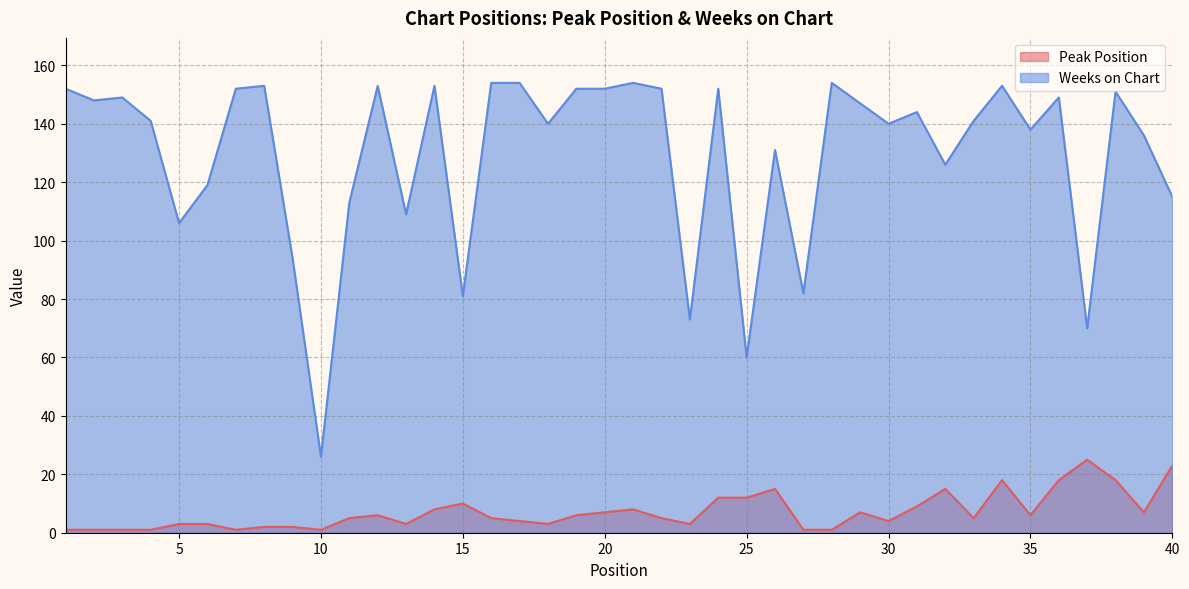

Reading left to right, list all the values displayed in this chart.

Peak Position: 1=1	2=1	3=1	4=1	5=3	6=3	7=1	8=2	9=2	10=1	11=5	12=6	13=3	14=8	15=10	16=5	17=4	18=3	19=6	20=7	21=8	22=5	23=3	24=12	25=12	26=15	27=1	28=1	29=7	30=4	31=9	32=15	33=5	34=18	35=6	36=18	37=25	38=18	39=7	40=23
Weeks on Chart: 1=152	2=148	3=149	4=141	5=106	6=119	7=152	8=153	9=94	10=26	11=113	12=153	13=109	14=153	15=81	16=154	17=154	18=140	19=152	20=152	21=154	22=152	23=73	24=152	25=60	26=131	27=82	28=154	29=147	30=140	31=144	32=126	33=141	34=153	35=138	36=149	37=70	38=151	39=136	40=115